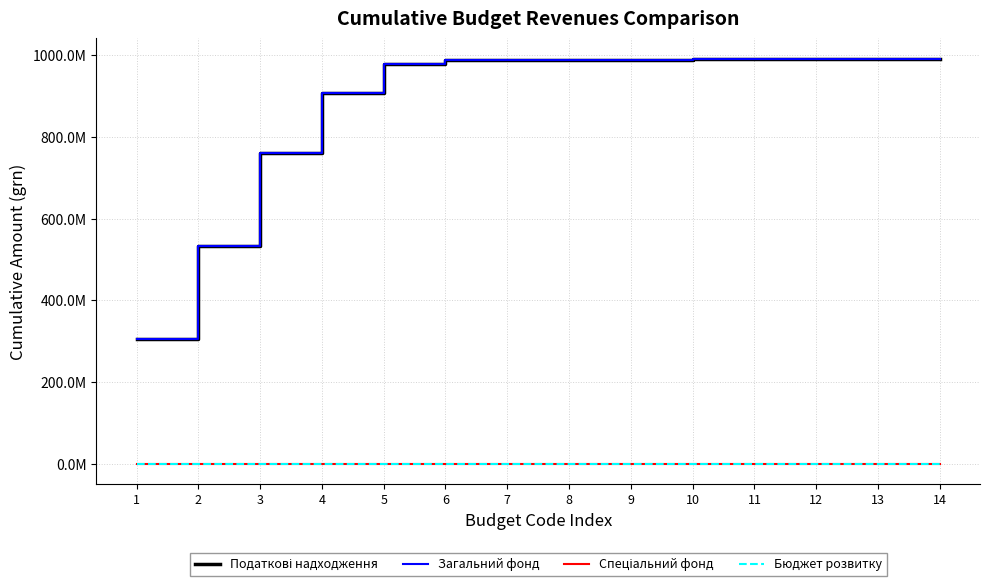

Is this an area chart (filled region under the line)?

No